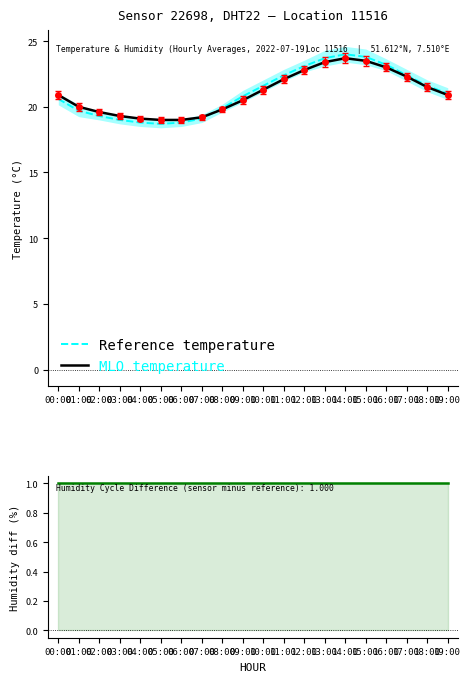

What is the maximum value shown in the chart?

24.0